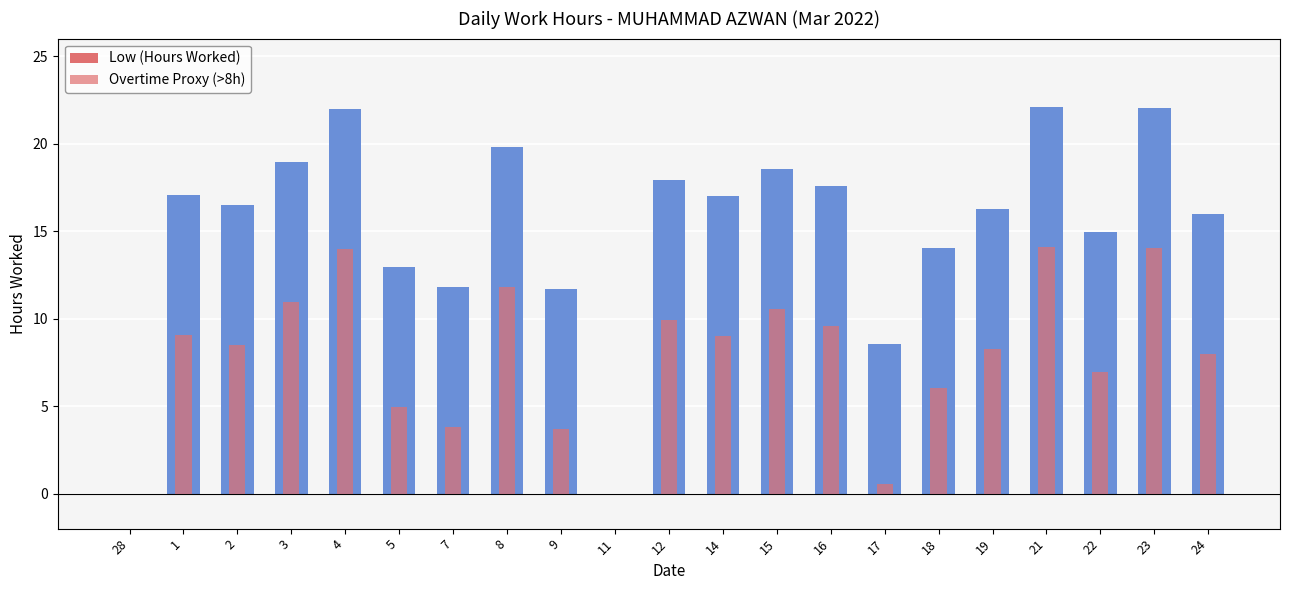

What are all the series names shown in the legend?

Low (Hours Worked), Overtime Proxy (>8h)